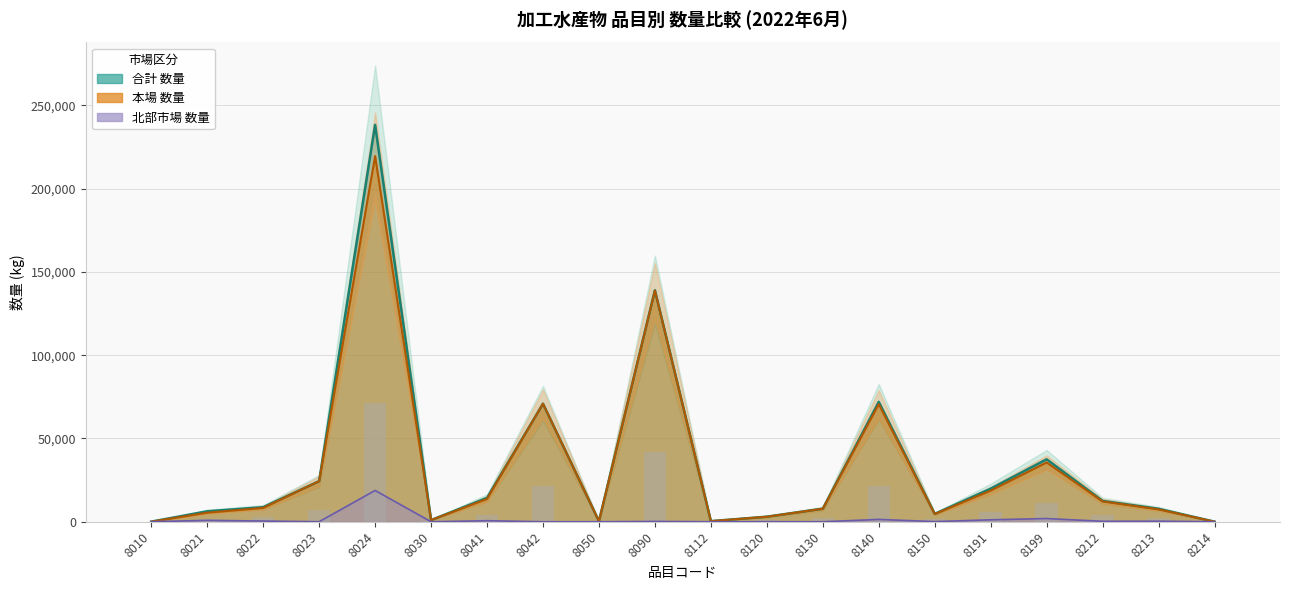

Is the value of 本場 数量 at 8199 greater than the value of 北部市場 数量 at 8050?

Yes